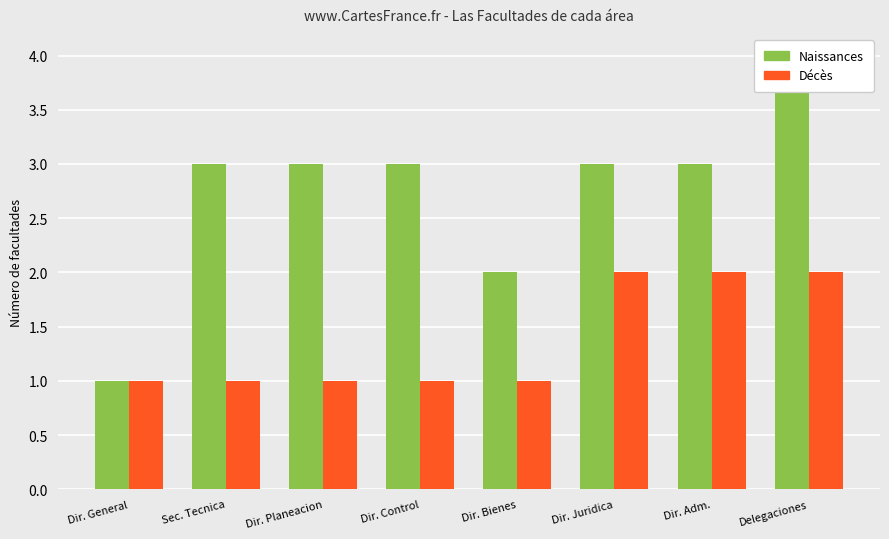

Reading left to right, transcribe all the data shown in this chart.

Naissances: 1	3	3	3	2	3	3	4
Décès: 1	1	1	1	1	2	2	2